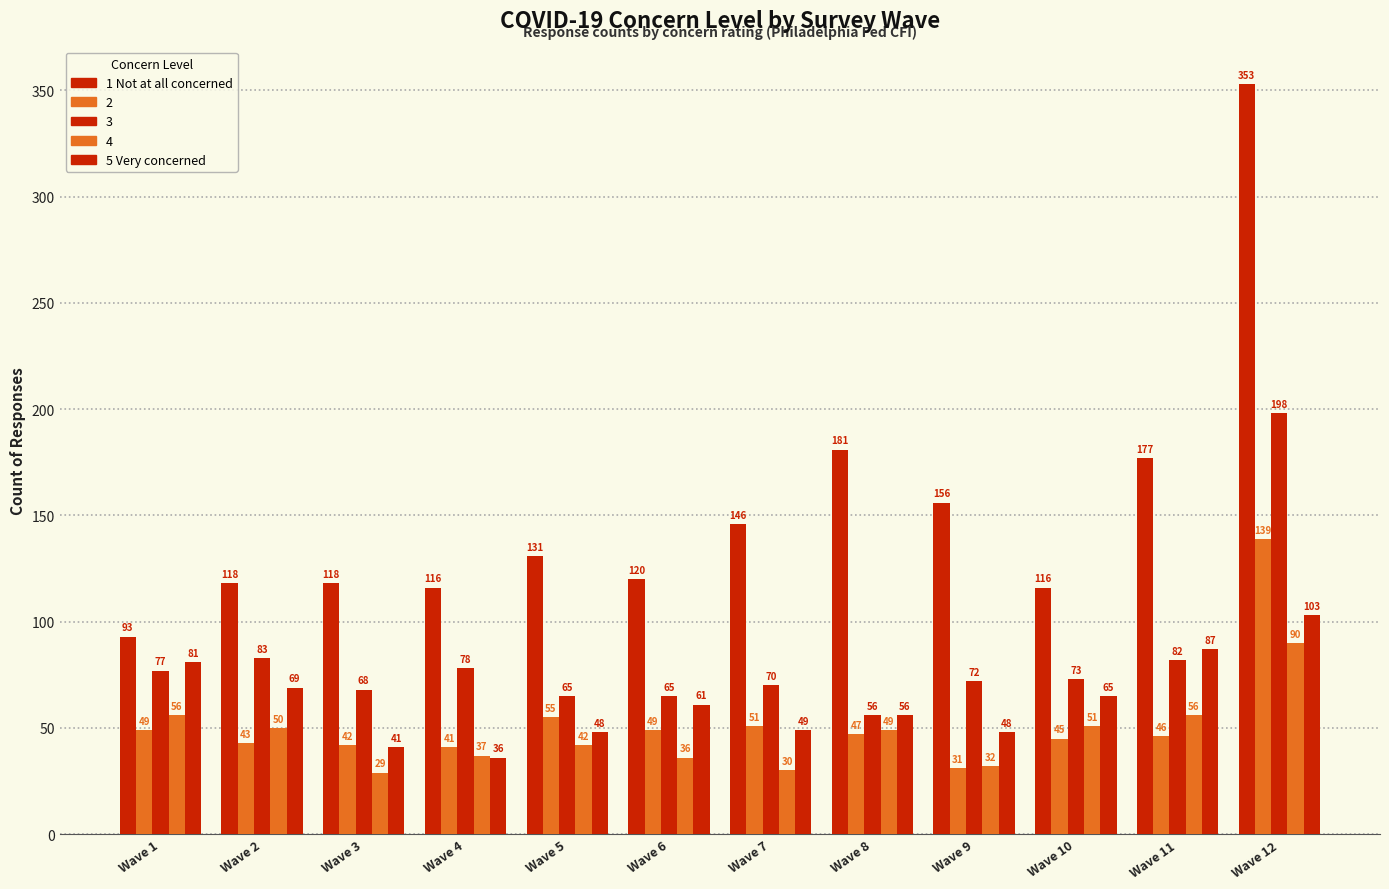

At which category is the sum across all series the highest?

Wave 12